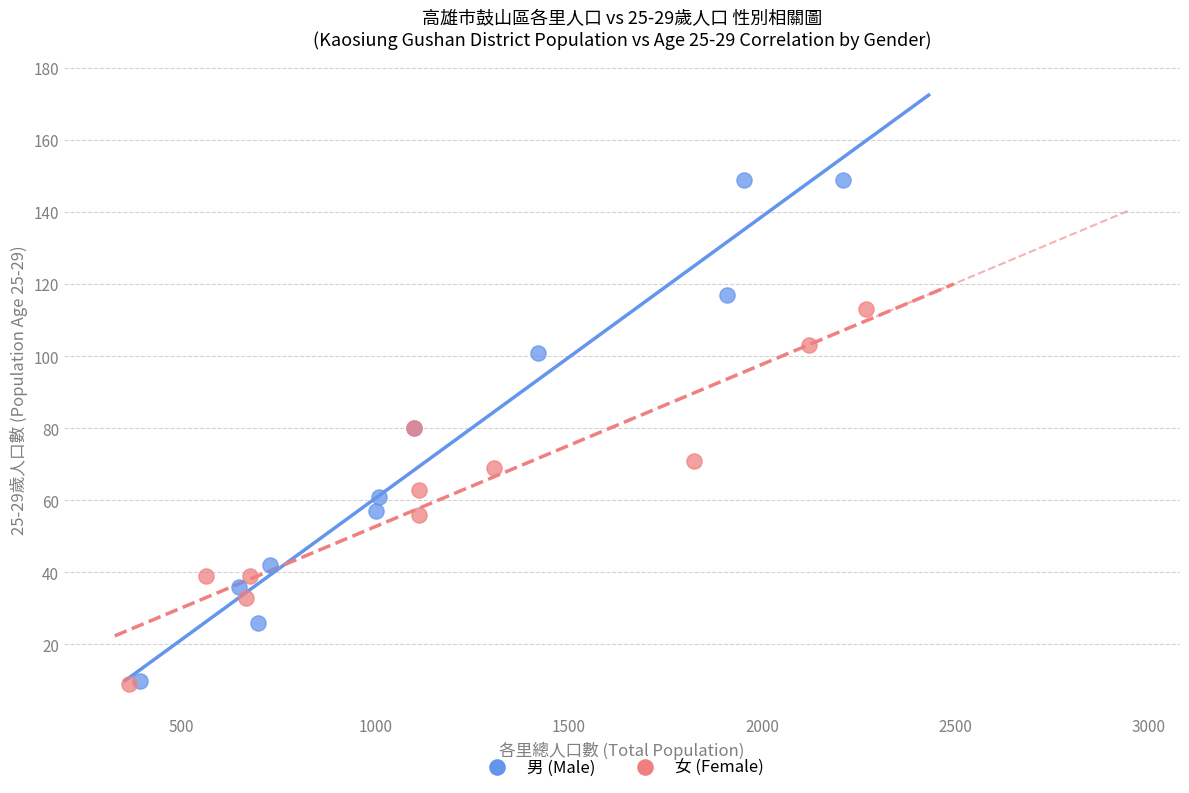

Which series reaches the maximum Y coordinate?

男 (Male)